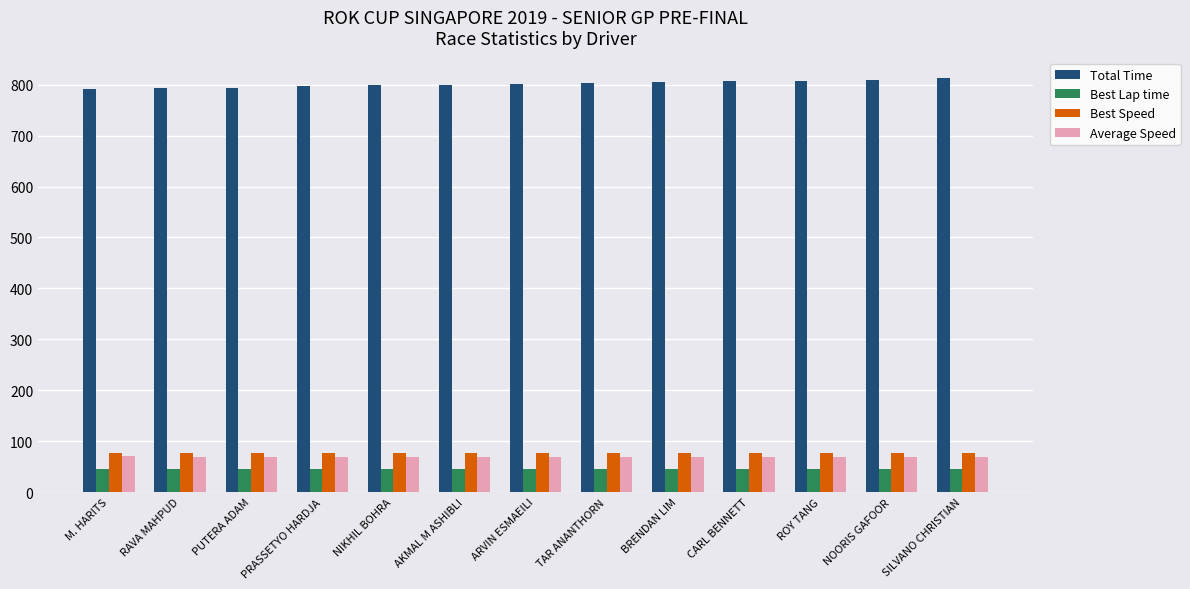

True or false: Best Lap time has a value of 45.0 at ARVIN ESMAEILI.

True